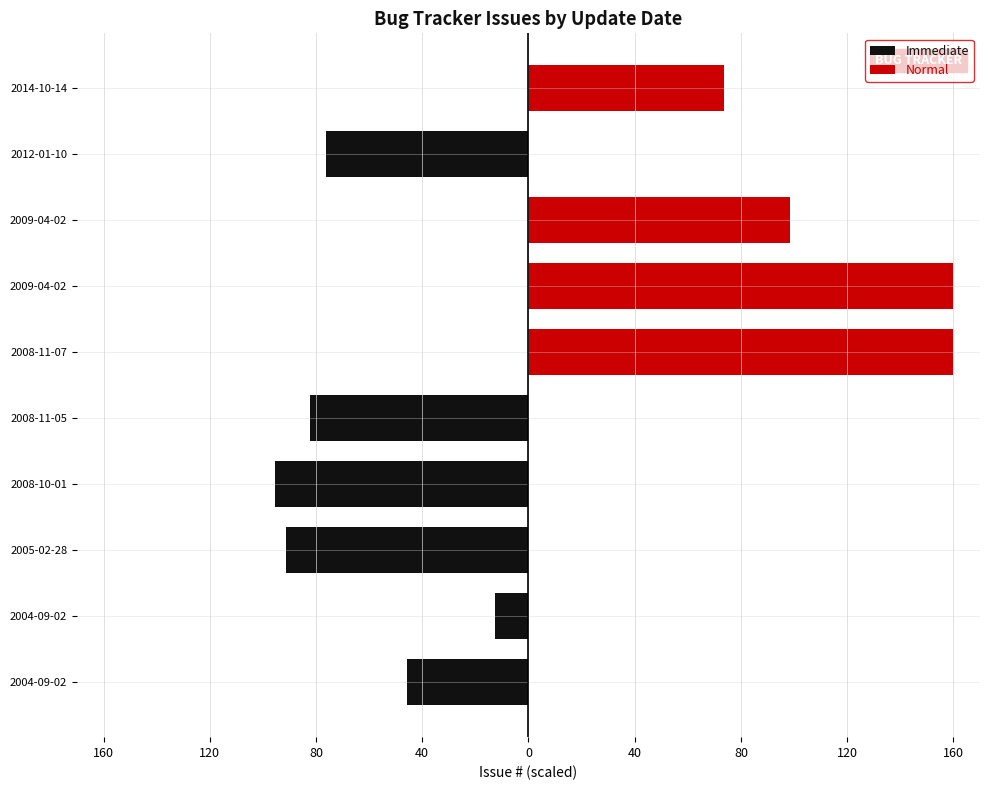

What is the difference between the highest and lowest values at 2004-09-02?

45.8